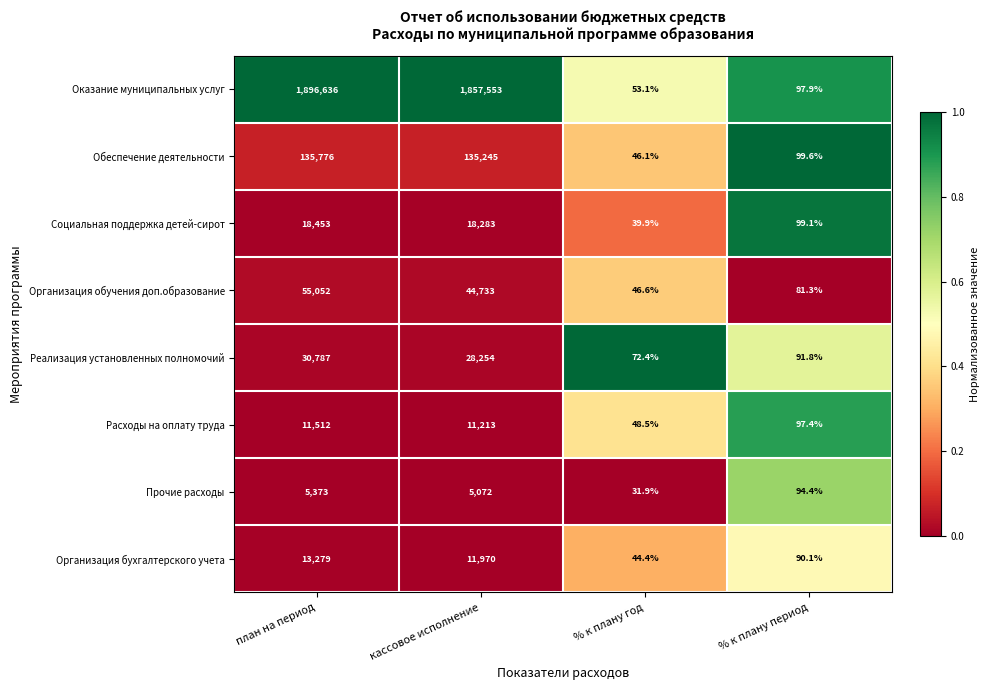

What is the difference between the maximum and minimum values in the Реализация установленных полномочий series?

30714.6